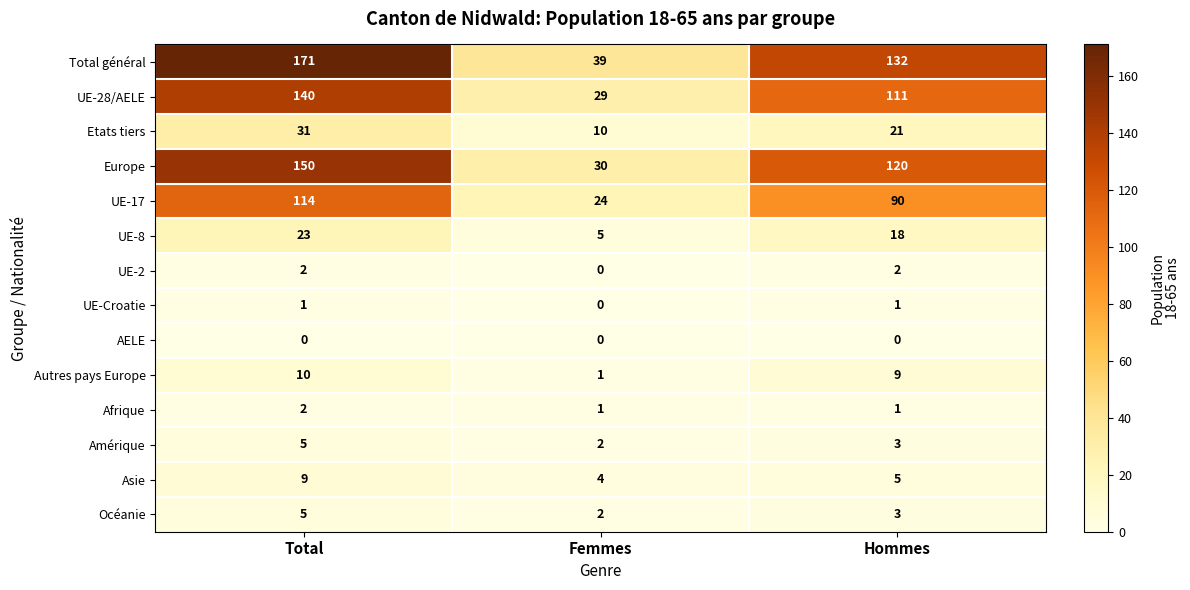

Which series has the widest spread of values?

Total général